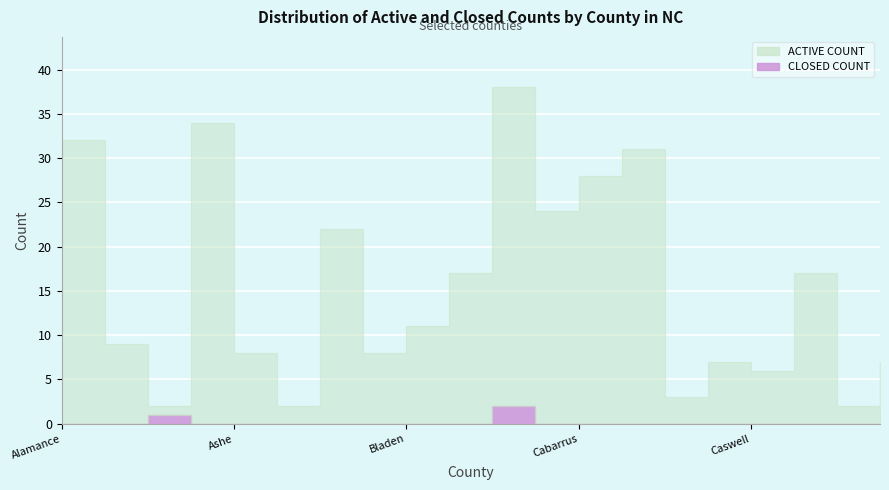

In CLOSED COUNT, how many points are higher than both neighbors (excluding endpoints)?

2